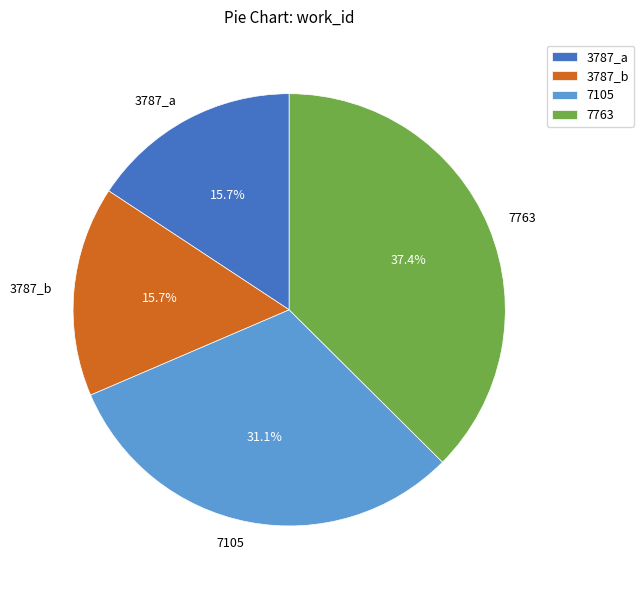

What is the ratio of the value at 3787_b to the value at 7105?

0.5